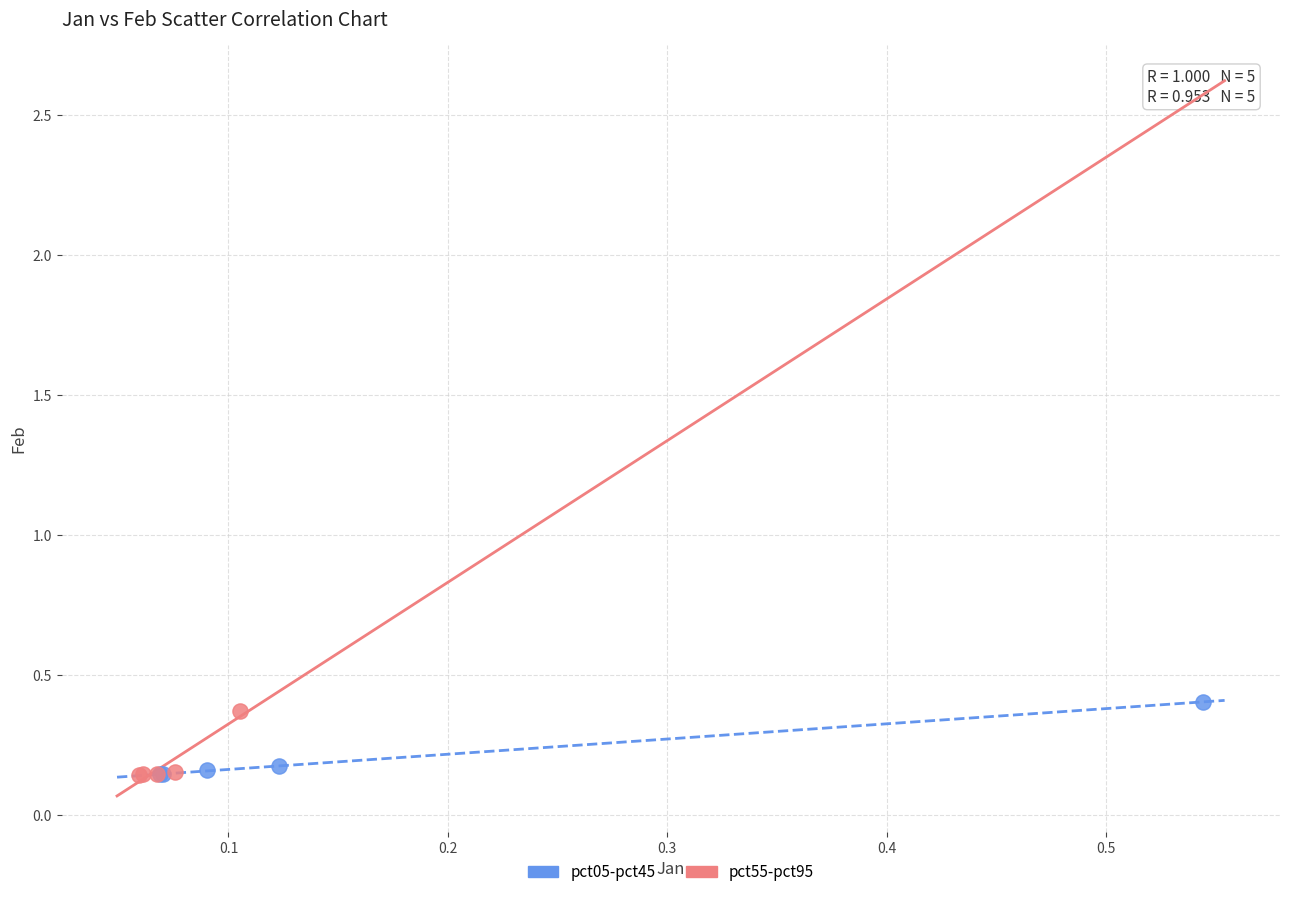

What are all the series names shown in the legend?

pct05-pct45, pct55-pct95